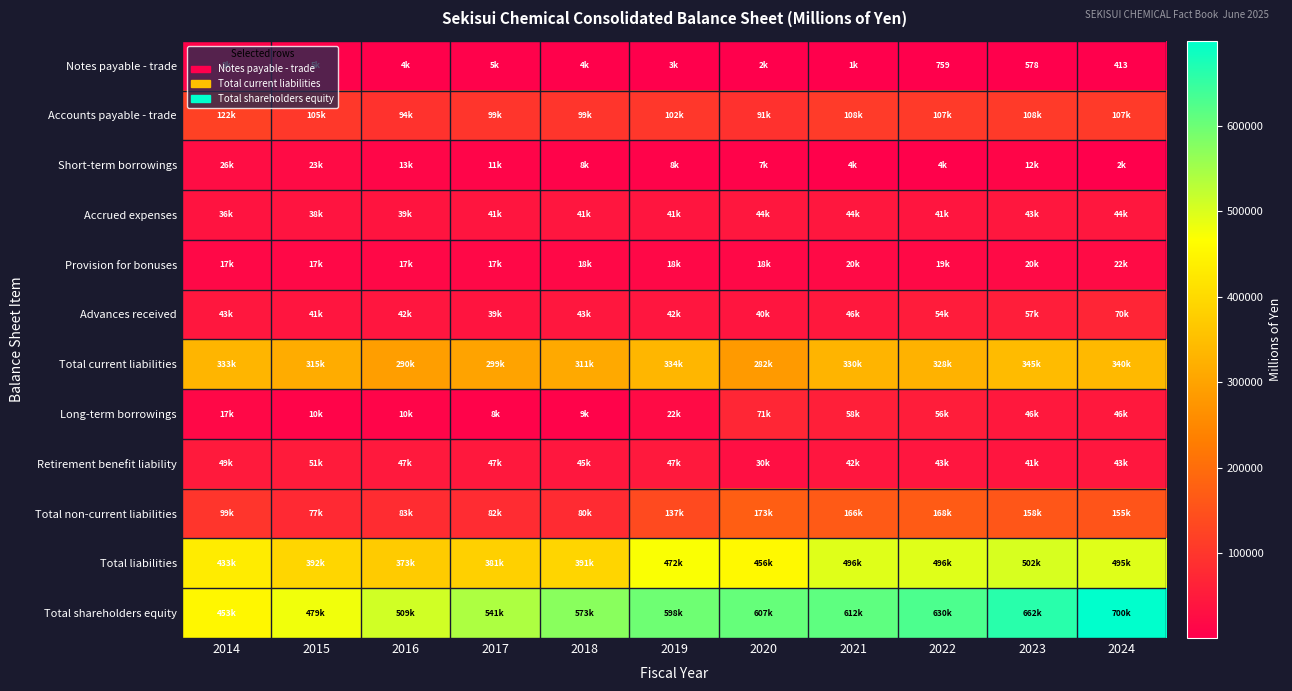

What is the sum of the Total liabilities values at 2019 and 2024?

966982